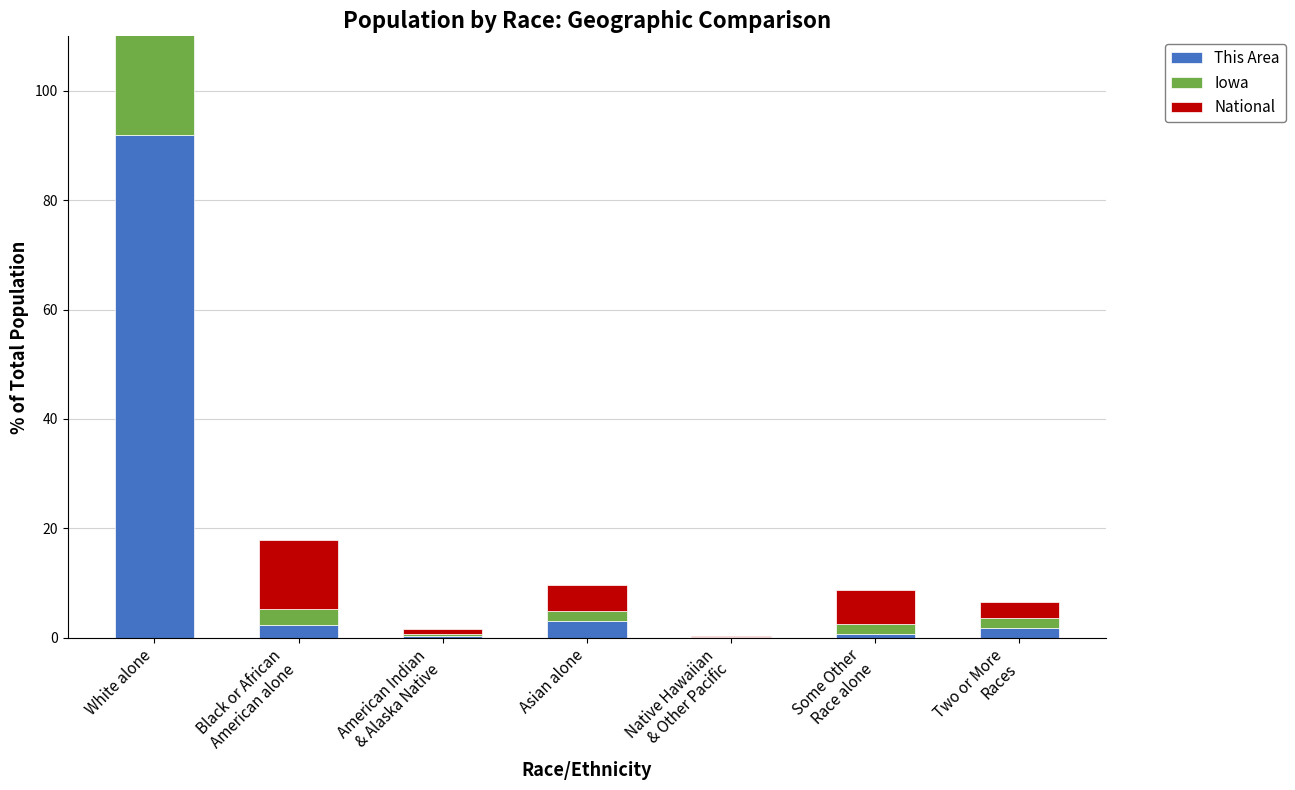

What is the difference between the highest and lowest values at Some Other
Race alone?

5.5